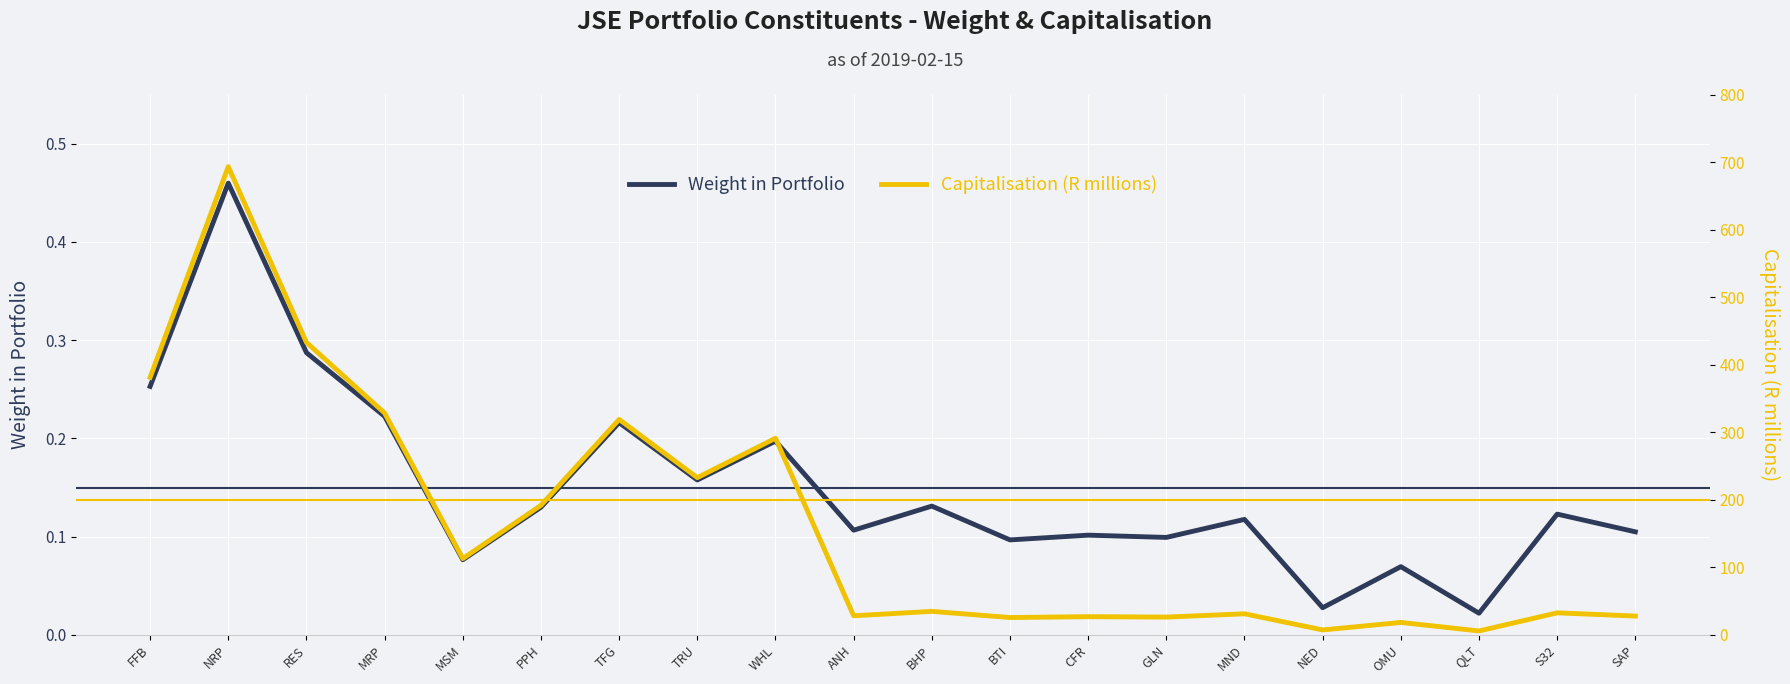

Which category has the lowest value across all series?

QLT